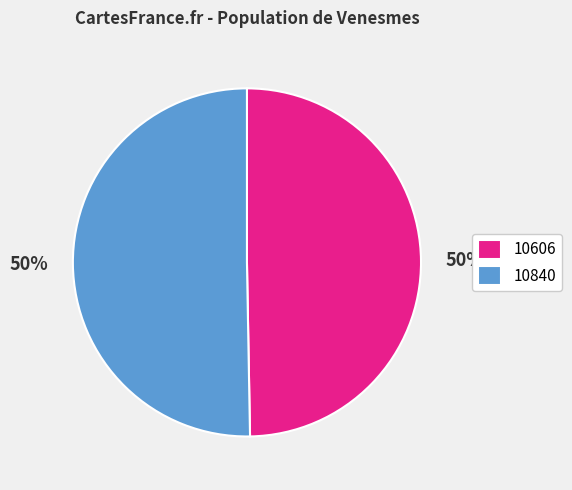

To the nearest percent, what is the average slice percentage?

50%